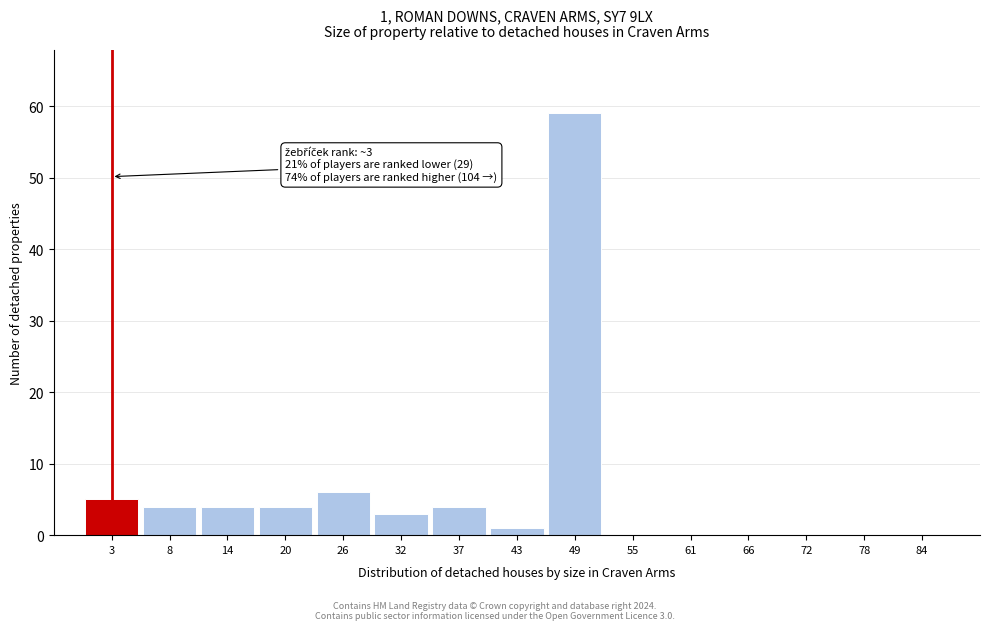

Reading left to right, what are all the values shown in this chart?

3=5	8=4	14=4	20=4	26=6	32=3	37=4	43=1	49=59	55=0	61=0	66=0	72=0	78=0	84=0